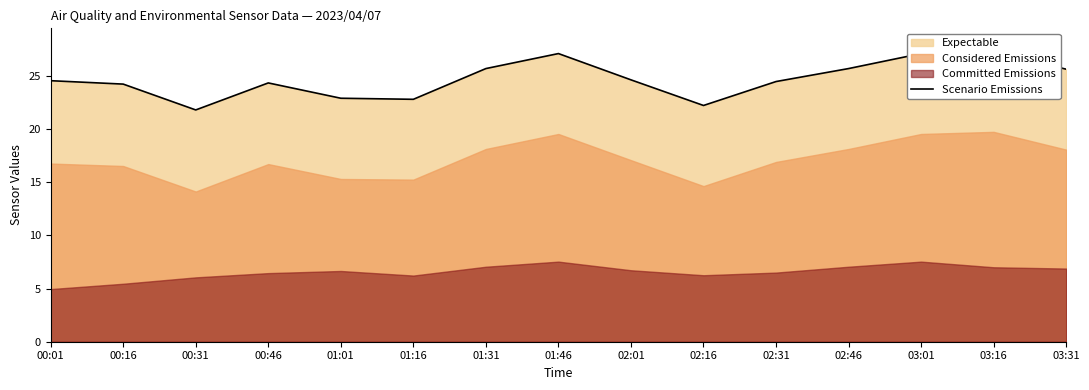

How many points are higher than both their immediate neighbors (excluding endpoints)?

3